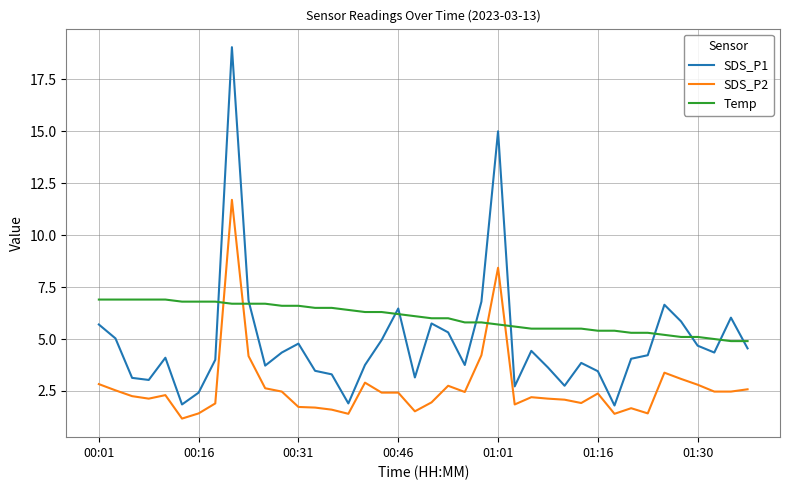

Which series has the widest spread of values?

SDS_P1